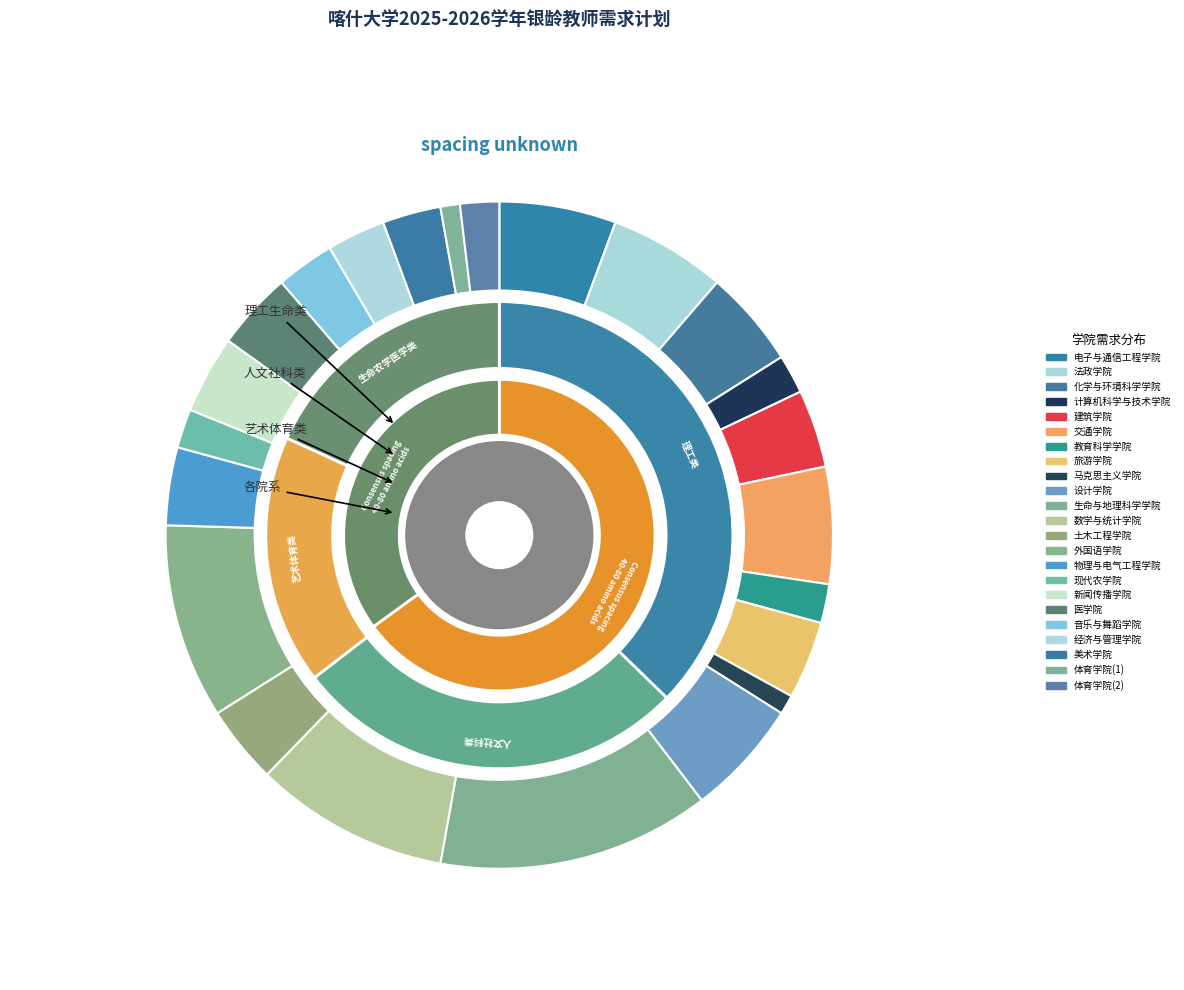

To the nearest percent, what is the difference between the 生命与地理科学学院 and 电子与通信工程学院 slice percentages?

8%